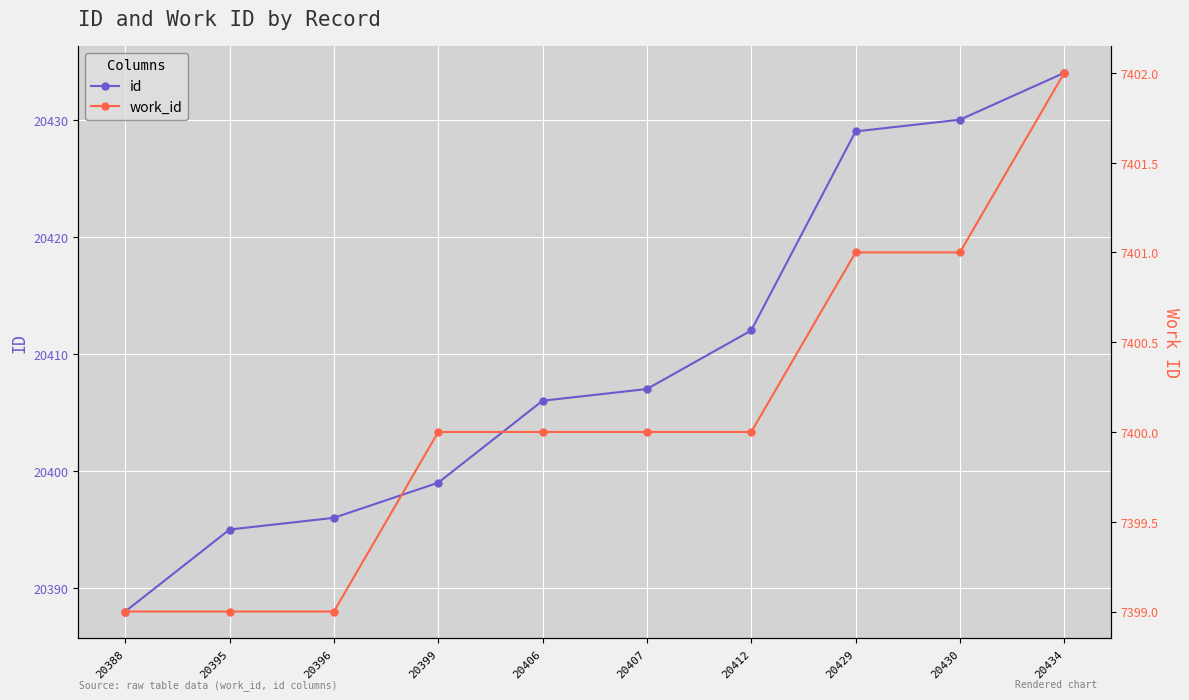

The value of work_id at 20406 is 7400. True or false?

True